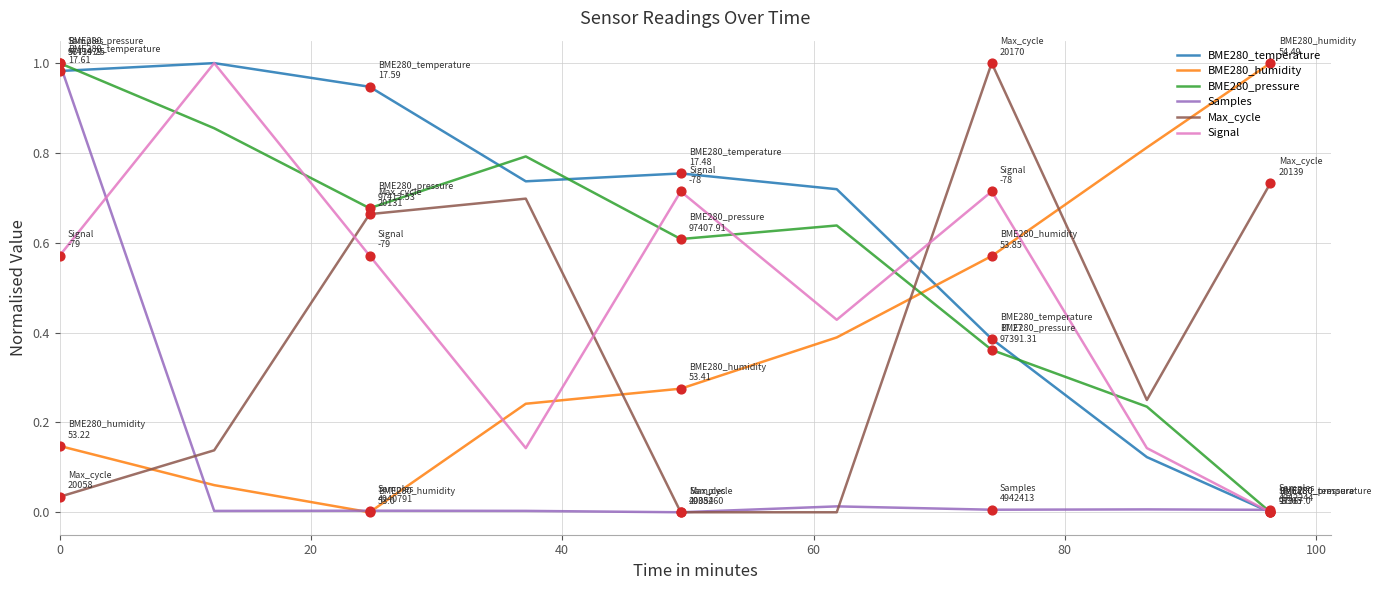

Which series has the largest total across all categories?

BME280_temperature